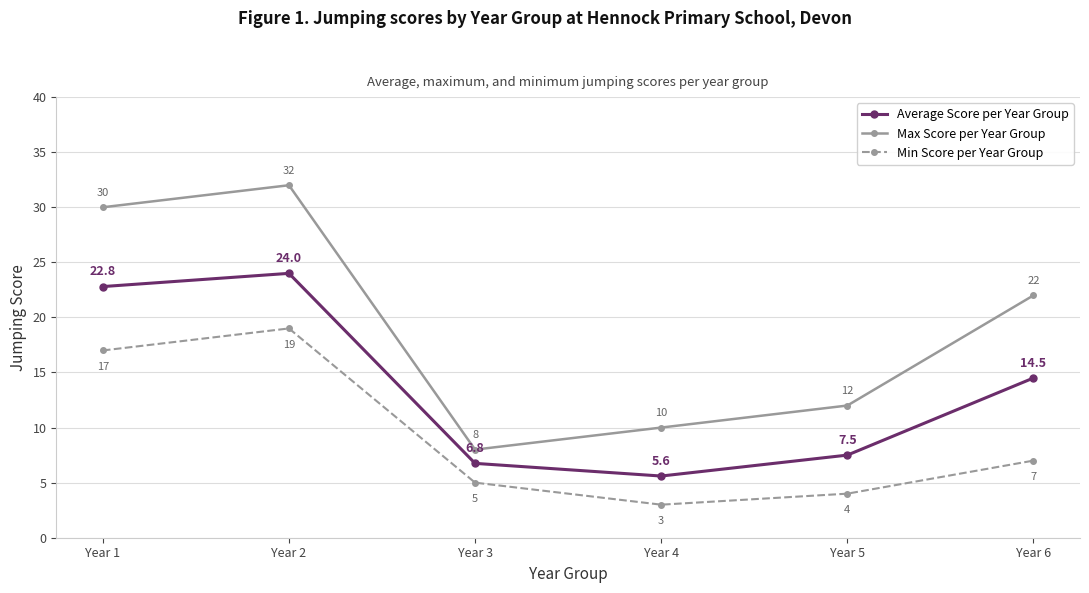

At Year 4, list the series in order from smallest to largest.

Min Score per Year Group, Average Score per Year Group, Max Score per Year Group